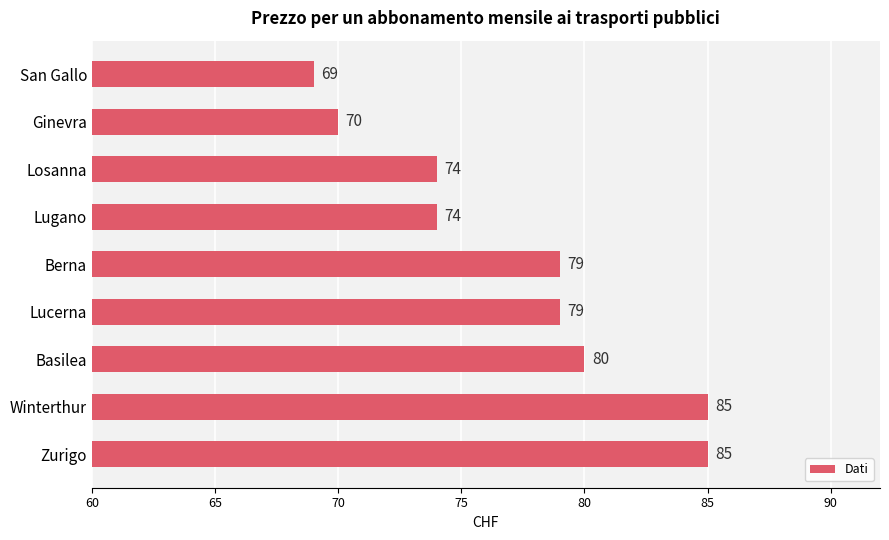

What position from the top is Zurigo?

9